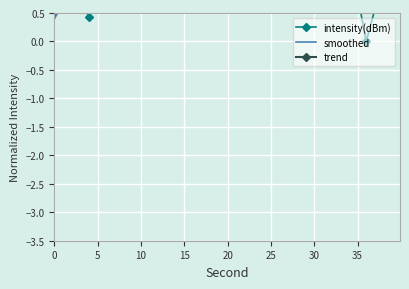

Reading left to right, list all the values displayed in this chart.

intensity(dBm): 0.5	1.0	0.4	3.0	1.3	0.7	1.1	2.0	1.3	1.8	0.8	1.9	1.6	1.7	1.3	1.0	1.6	1.6	-0.0	1.1
smoothed: 0.4	1.0	1.3	1.3	1.3	1.6	1.3	1.4	1.4	1.6	1.5	1.6	1.5	1.5	1.4	1.5	1.1	1.1	0.9	0.6
trend: 1.3	1.3	1.3	1.3	1.3	1.3	1.3	1.3	1.3	1.3	1.3	1.3	1.3	1.3	1.3	1.3	1.3	1.3	1.3	1.3